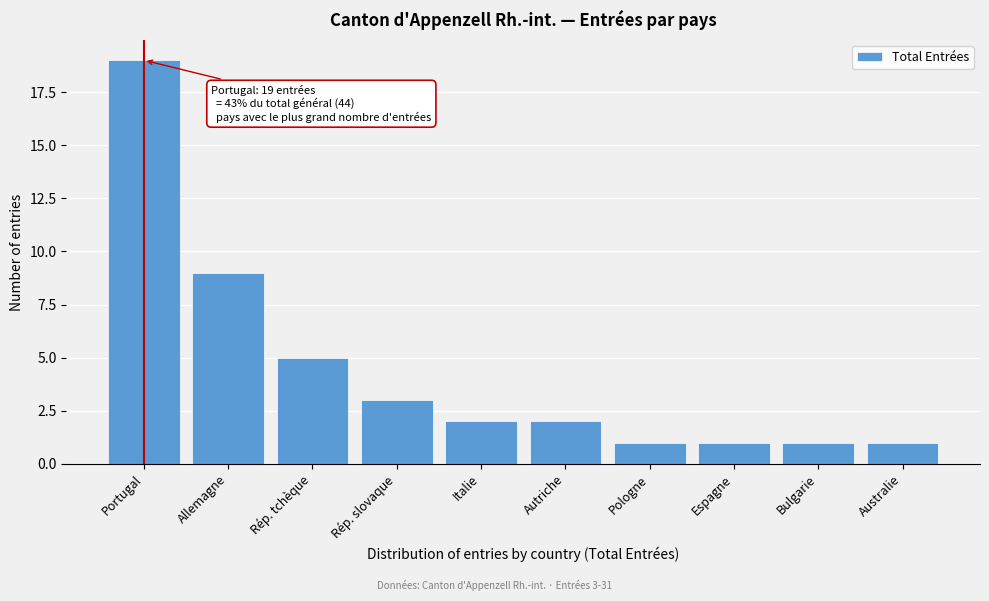

Reading left to right, what are all the values shown in this chart?

19	9	5	3	2	2	1	1	1	1